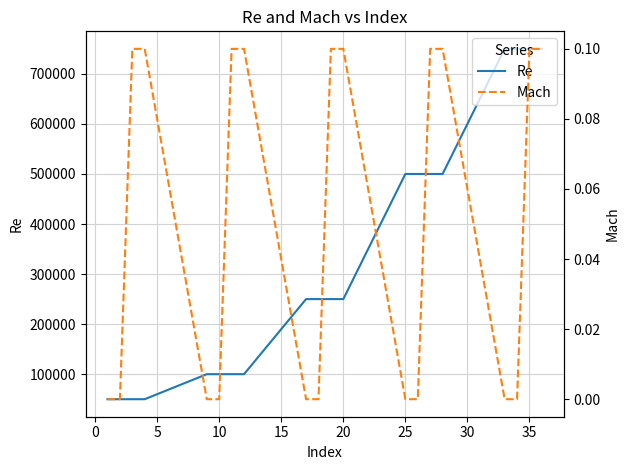

How many lines are shown in the chart?

2